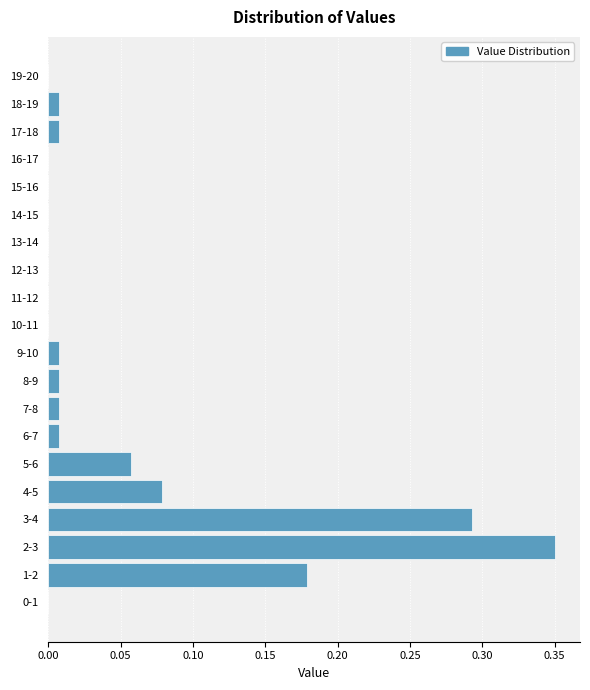

What is the sum of all values?

1.0